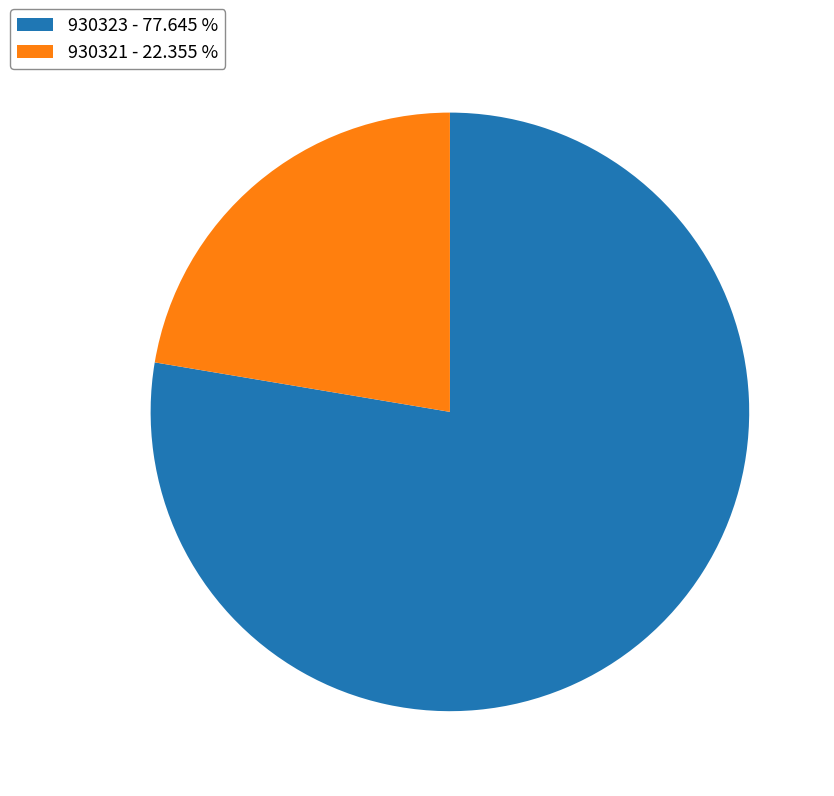

Is it true that 930321 is 22% of the pie?

True